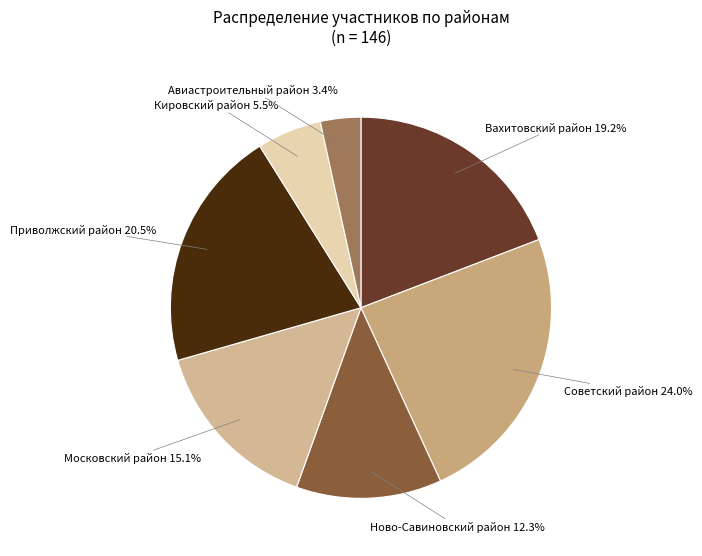

Is the sum of Авиастроительный район and Ново-Савиновский район greater than half?

No